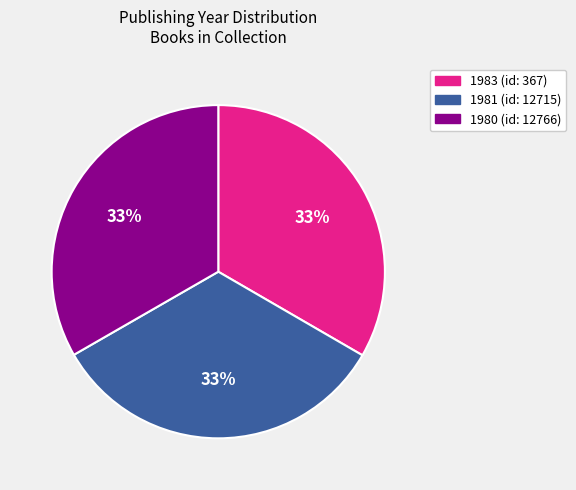

Is it true that 1983 (id: 367) is 33% of the pie?

True